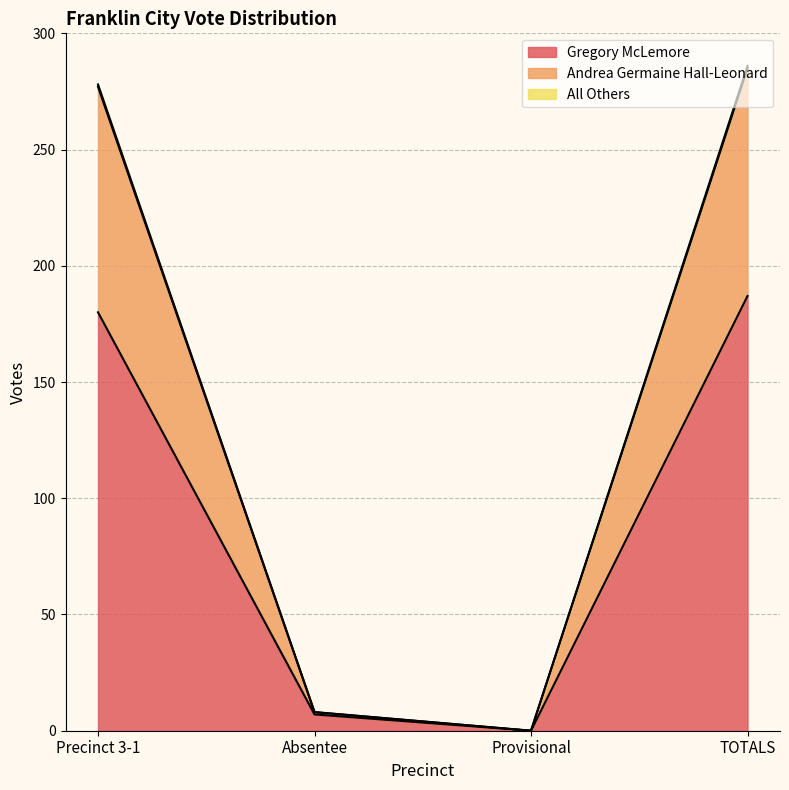

At which category is the sum across all series the highest?

TOTALS